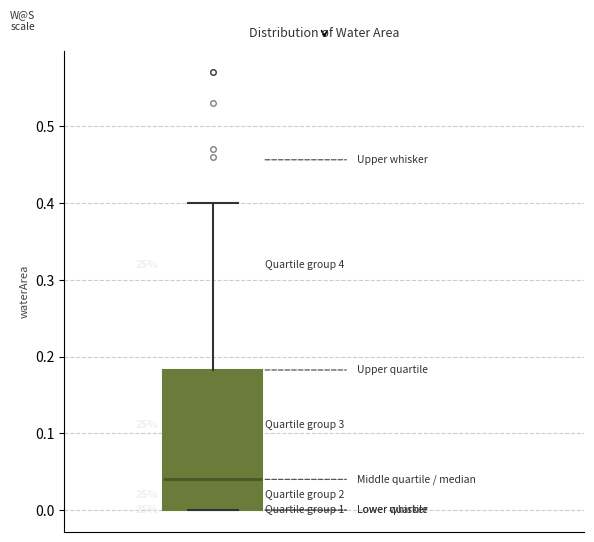

Transcribe this box plot: give where the median line is, the range the box spans, and where the two whiskers end, as read against the y-axis. The values are not printed on the chart, so give them approximately, as read against the axis.

median 0.04, box 0.00 to 0.18, whiskers 0.00 to 0.40